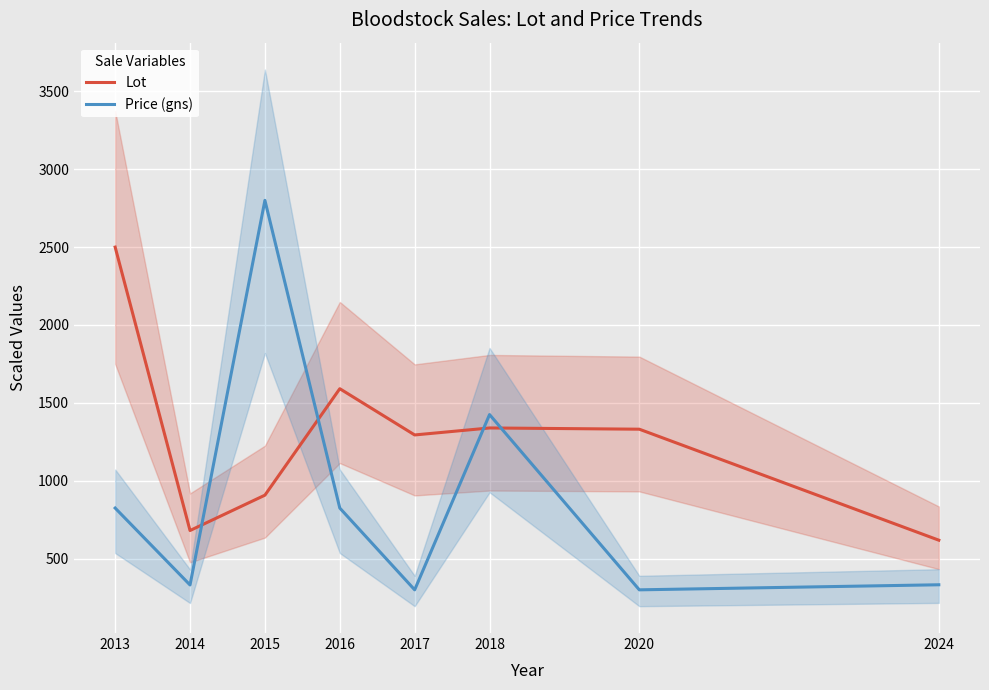

Read the Price (gns) value at 2017.

300.0